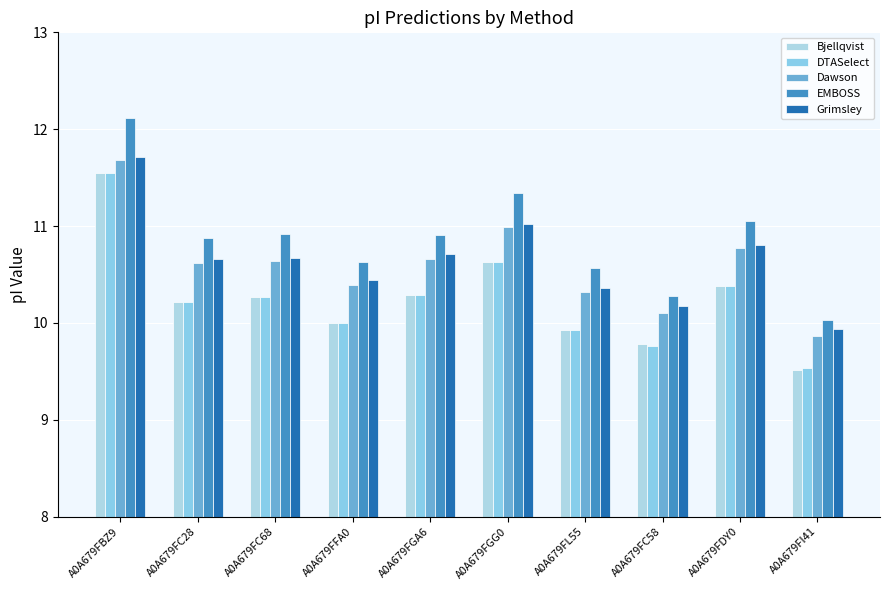

At which label does Grimsley first exceed 10?

A0A679FBZ9